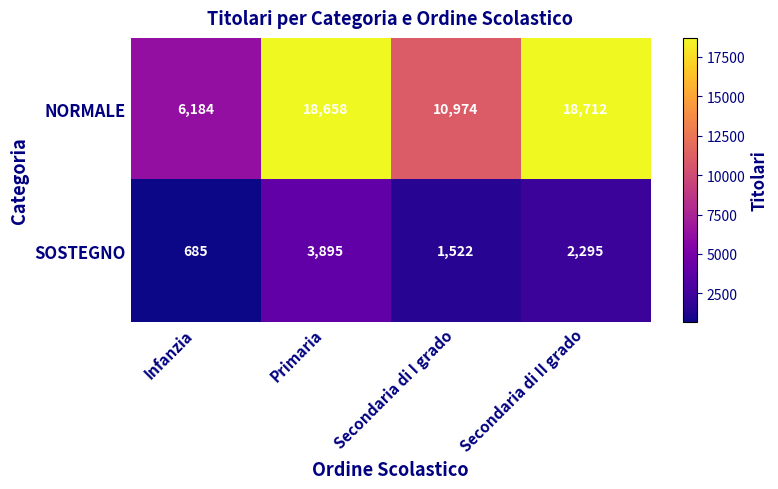

The SOSTEGNO series shows 1522 at Secondaria di I grado. True or false?

True